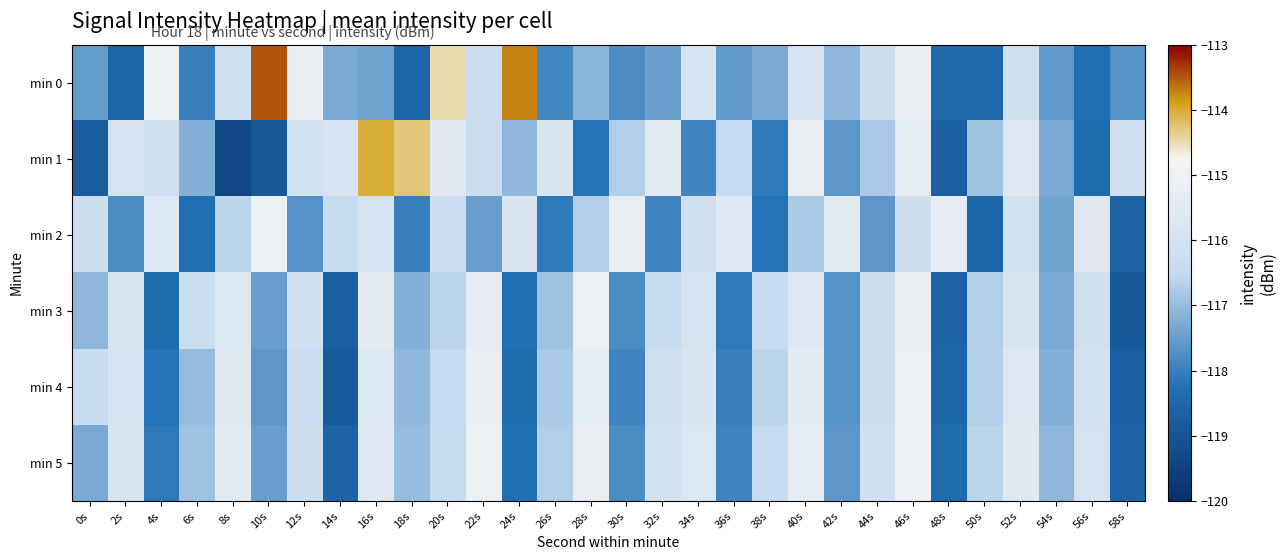

Which label corresponds to the smallest value in the chart?

8s